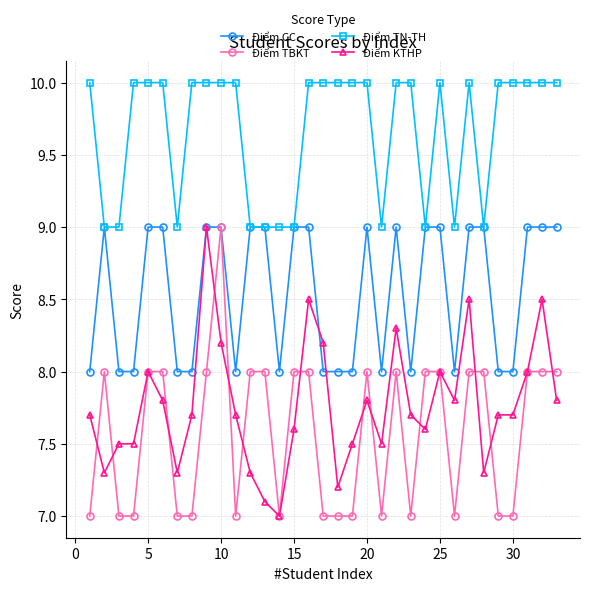

What is the highest value of the Điểm TBKT series?

9.0